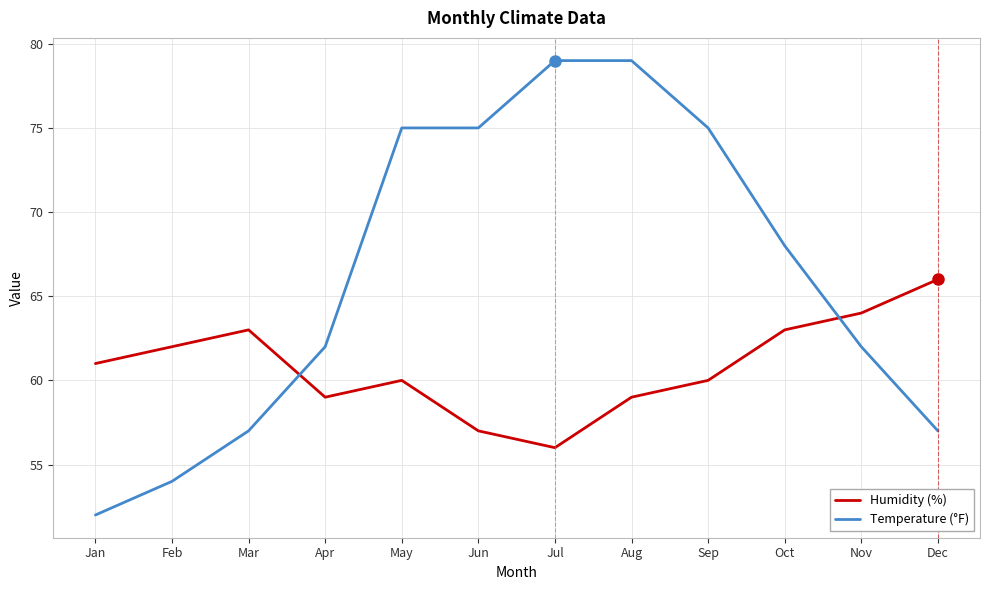

After their last crossing, which series has the higher values: Humidity (%) or Temperature (°F)?

Humidity (%)